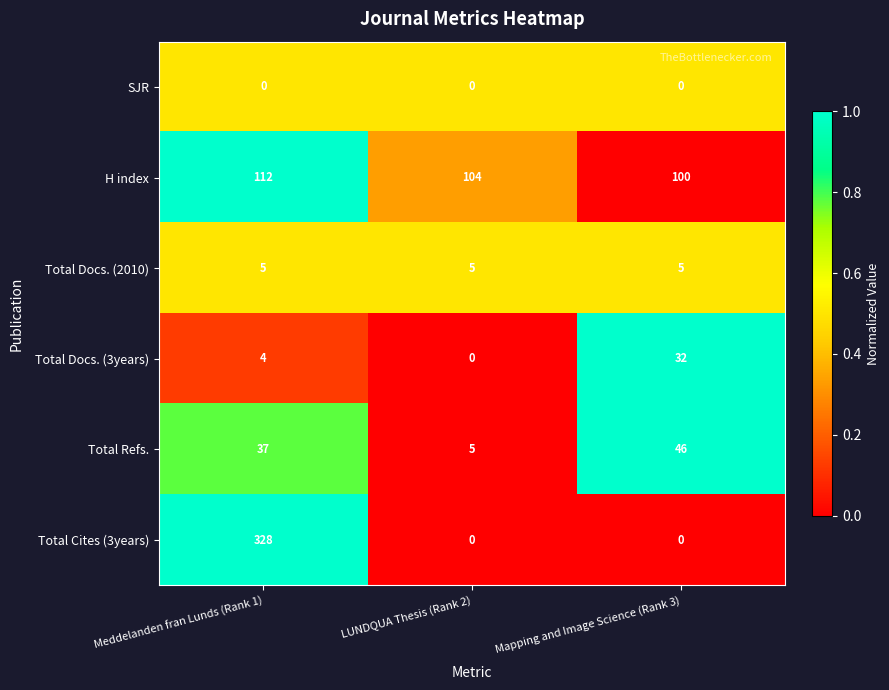

Reading right to left, list all the values displayed in this chart.

SJR: Mapping and Image Science (Rank 3)=0	LUNDQUA Thesis (Rank 2)=0	Meddelanden fran Lunds (Rank 1)=0
H index: Mapping and Image Science (Rank 3)=100	LUNDQUA Thesis (Rank 2)=104	Meddelanden fran Lunds (Rank 1)=112
Total Docs. (2010): Mapping and Image Science (Rank 3)=5	LUNDQUA Thesis (Rank 2)=5	Meddelanden fran Lunds (Rank 1)=5
Total Docs. (3years): Mapping and Image Science (Rank 3)=32	LUNDQUA Thesis (Rank 2)=0	Meddelanden fran Lunds (Rank 1)=4
Total Refs.: Mapping and Image Science (Rank 3)=46	LUNDQUA Thesis (Rank 2)=5	Meddelanden fran Lunds (Rank 1)=37
Total Cites (3years): Mapping and Image Science (Rank 3)=0	LUNDQUA Thesis (Rank 2)=0	Meddelanden fran Lunds (Rank 1)=328